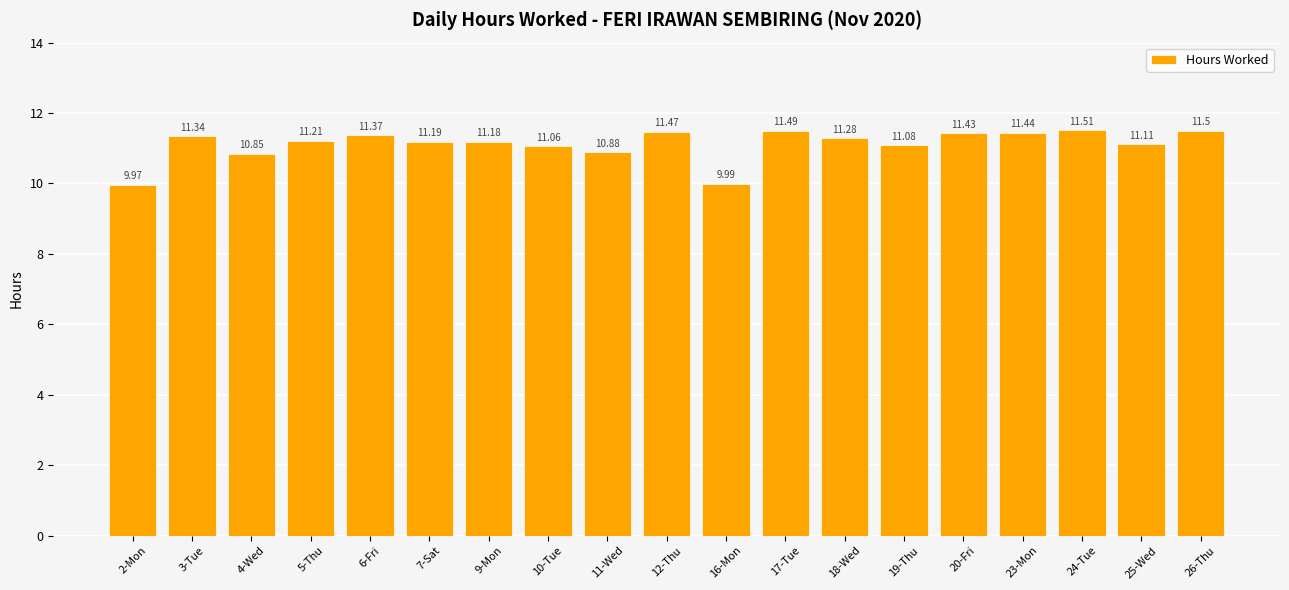

At which category does the chart reach its peak across all series?

24-Tue